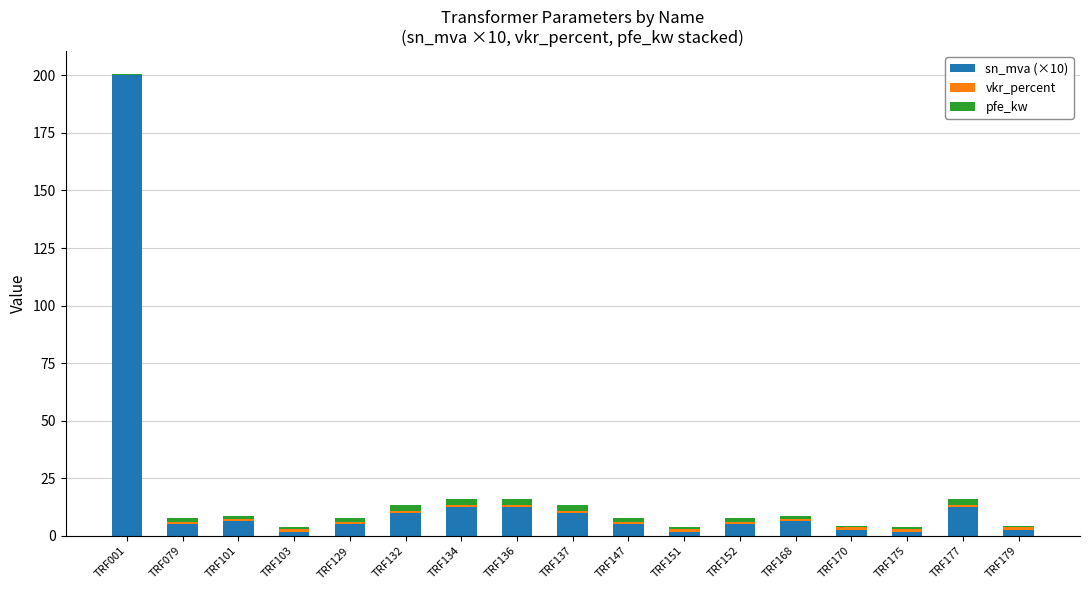

At which category is the sum across all series the highest?

TRF001